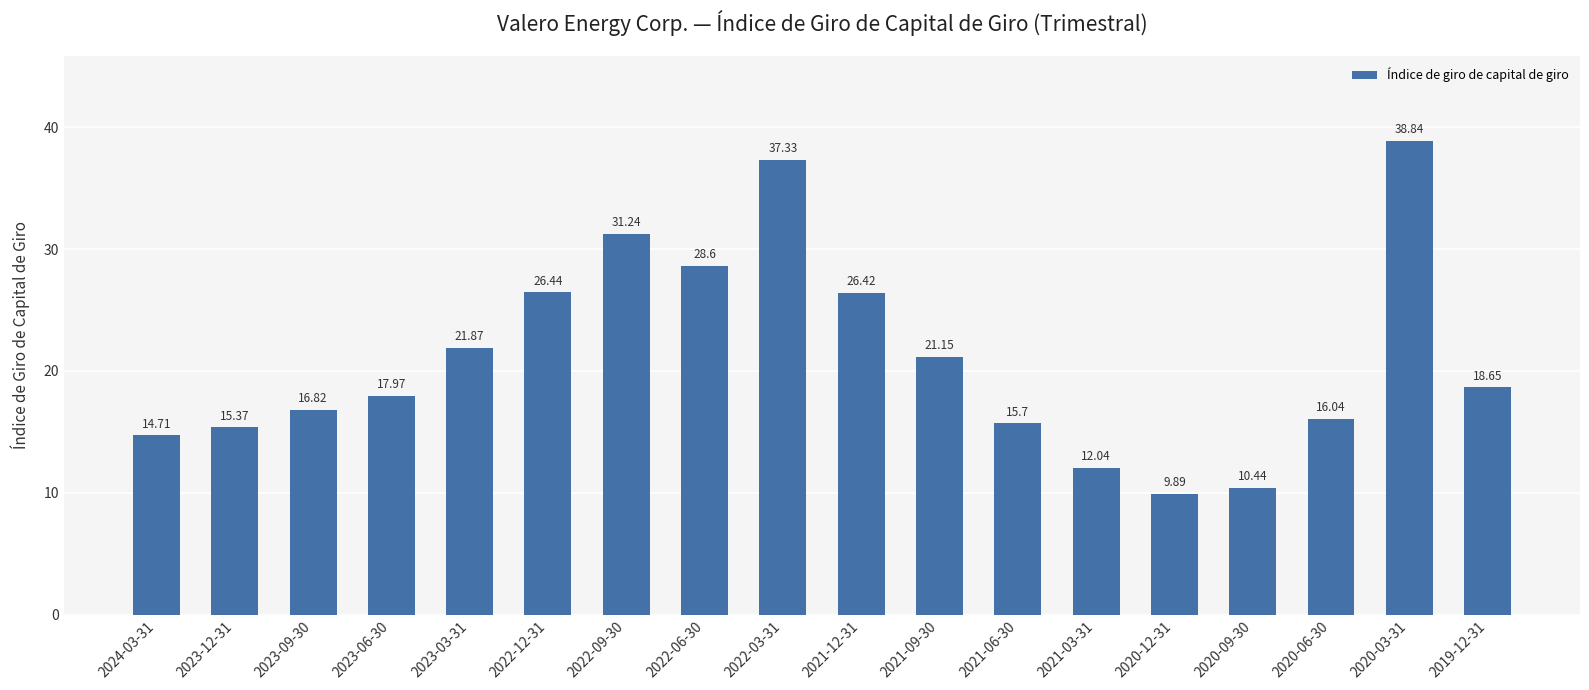

Which category has the highest value across all series?

2020-03-31